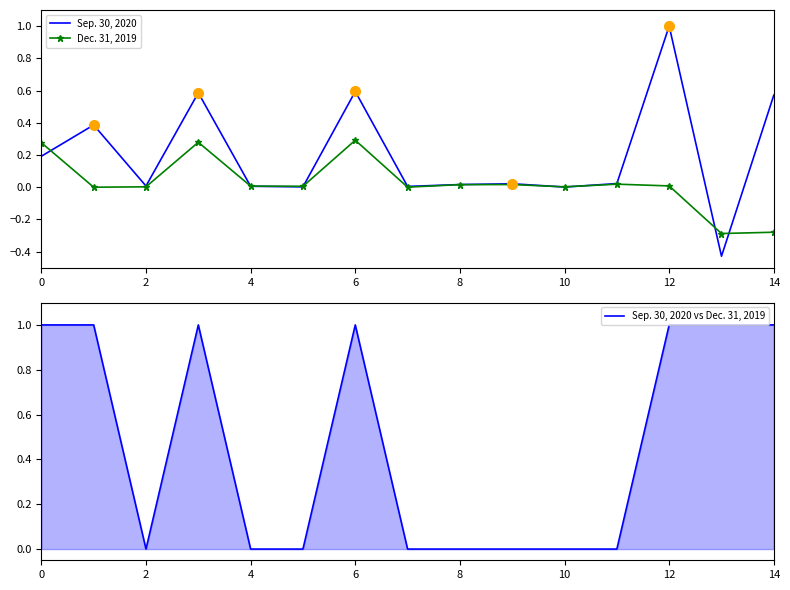

What is the lowest value of the Sep. 30, 2020 series?

-0.4